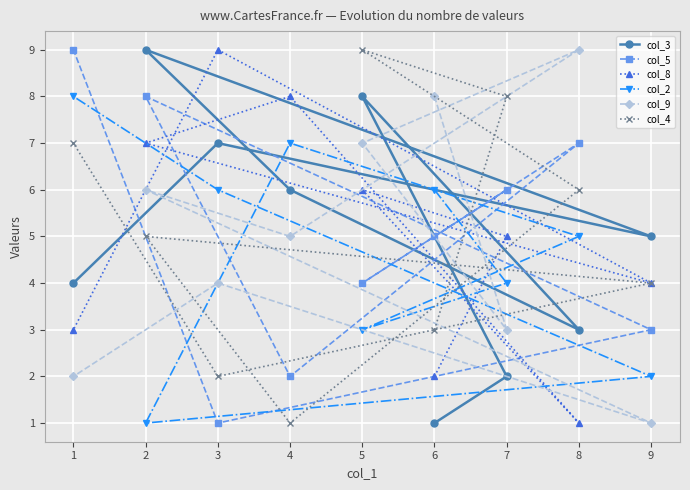

Is the value of col_4 at 5 greater than the value of col_2 at 5?

Yes